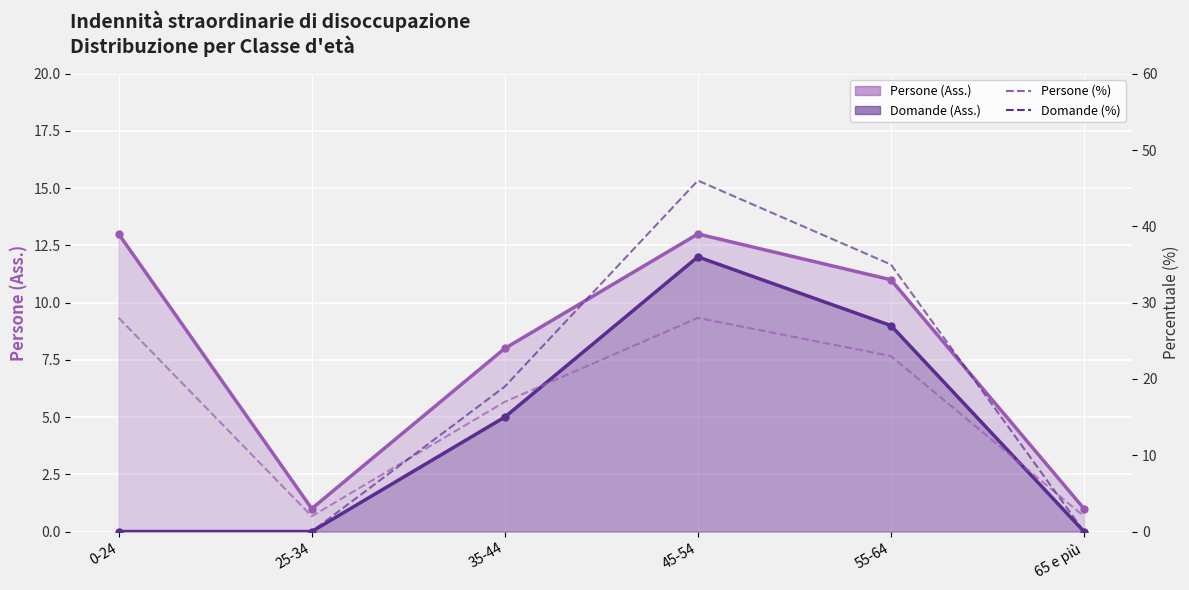

Between 0-24 and 65 e più, which series saw the biggest shift?

Persone (%)